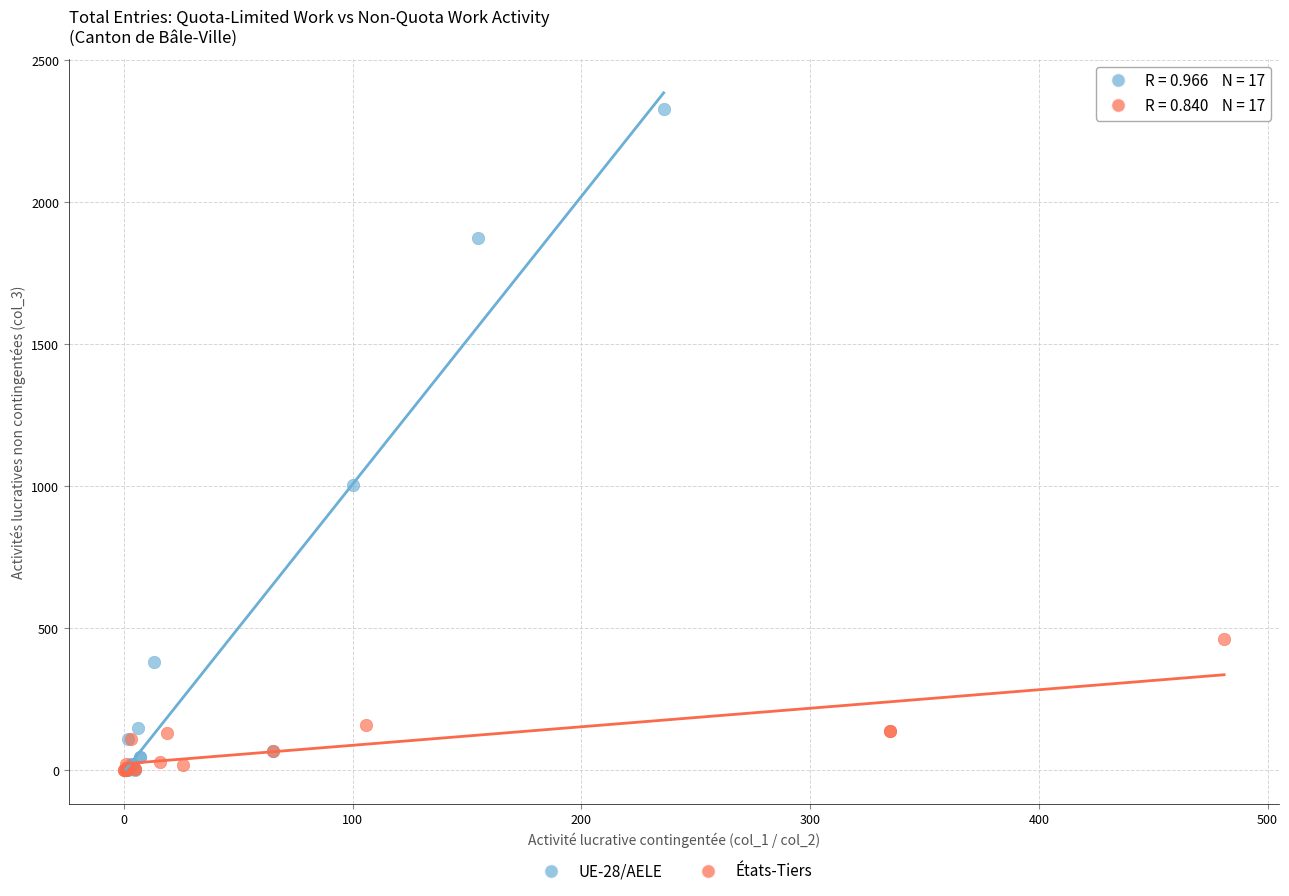

Which series contains the highest Y value?

UE-28/AELE